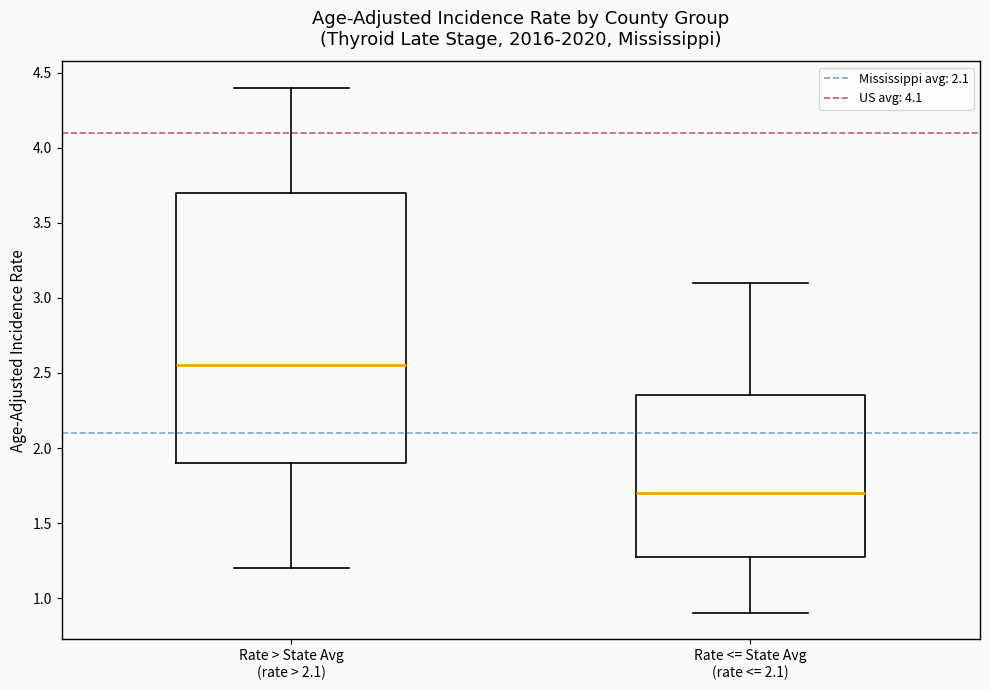

Where does the upper whisker of the box for Rate > State Avg (rate > 2.1) end on the y-axis? The values are not printed on the chart, so give them approximately, as read against the axis.

4.40